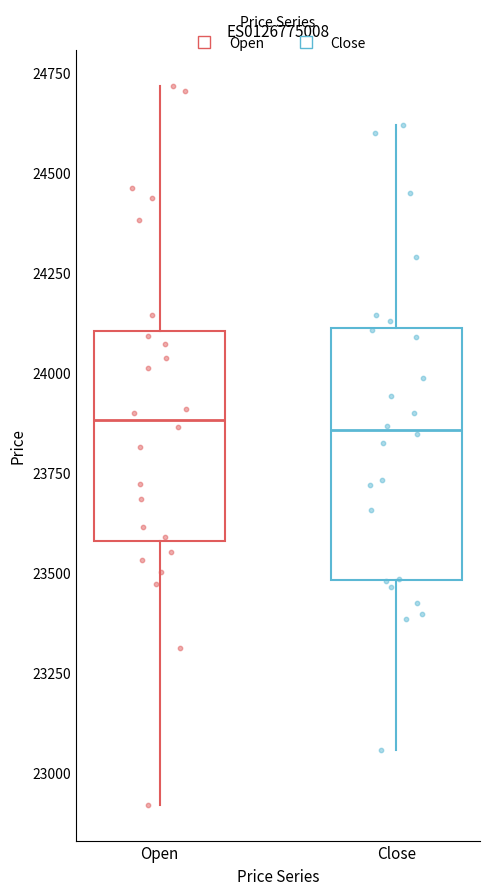

Comparing the boxes themselves (not the whiskers), which one is the tallest?

Close